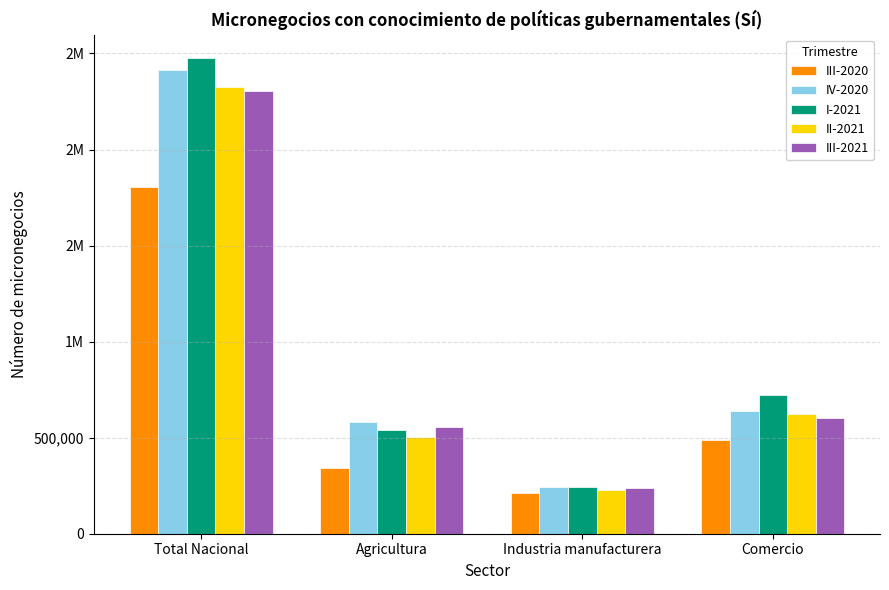

What is the difference between the maximum and second lowest values in the III-2020 series?

1463682.6